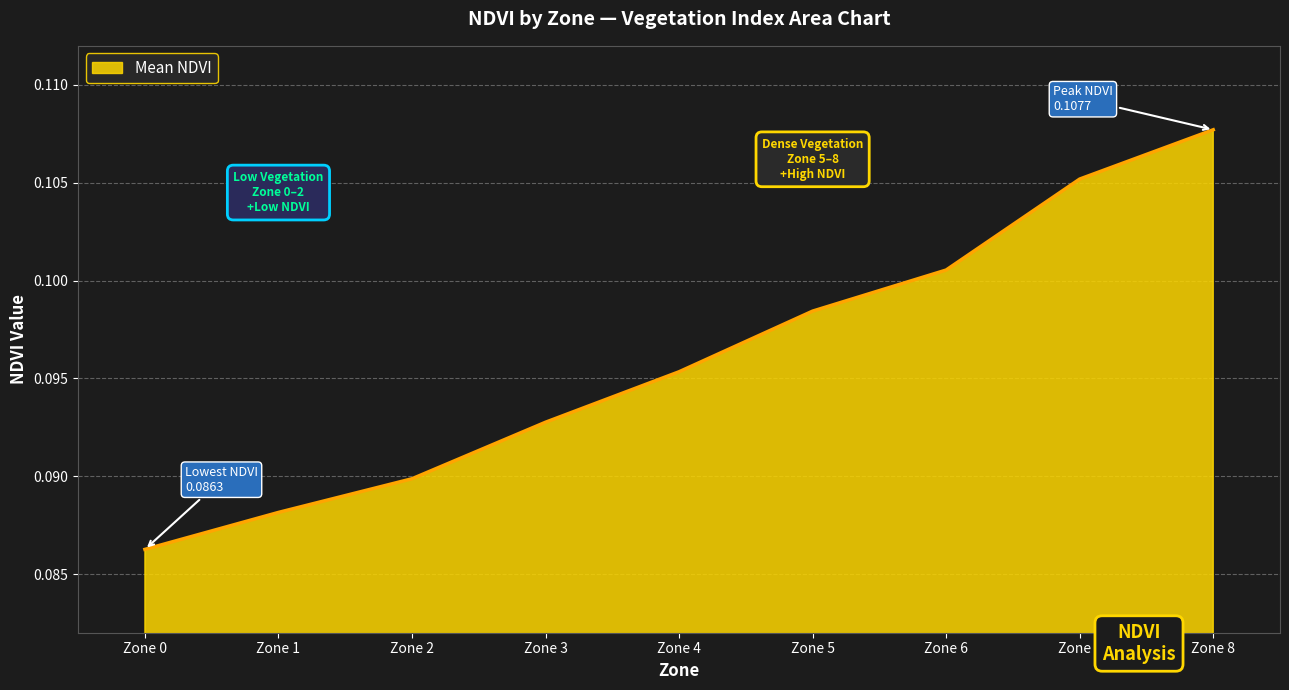

Rank the categories by value from lowest to highest.

Zone 0, Zone 1, Zone 2, Zone 3, Zone 4, Zone 5, Zone 6, Zone 7, Zone 8